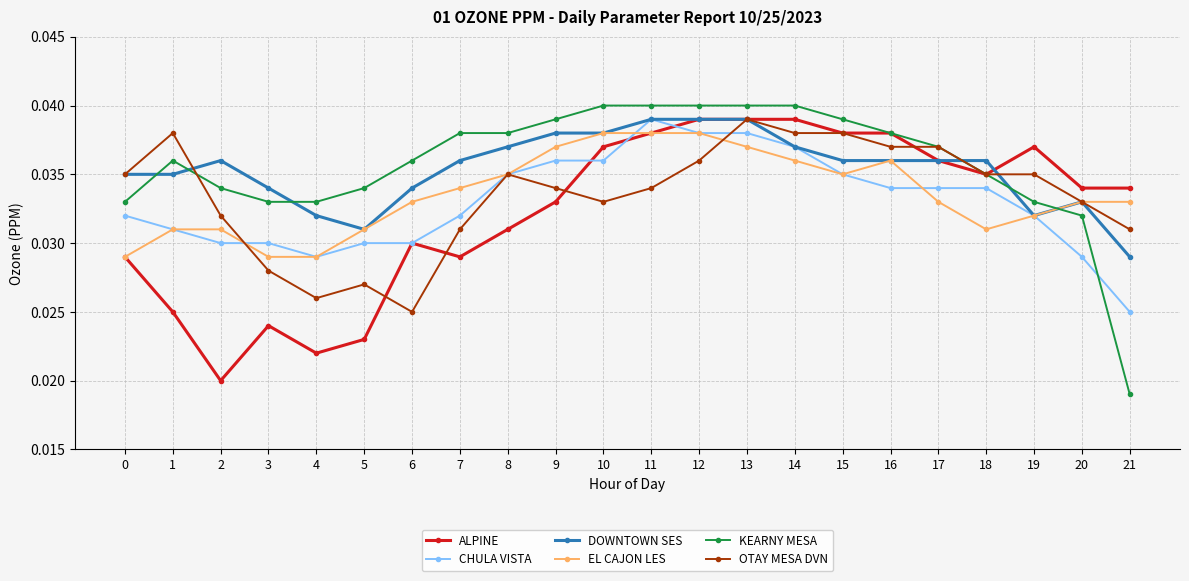

Which series has the largest range (max minus min)?

KEARNY MESA